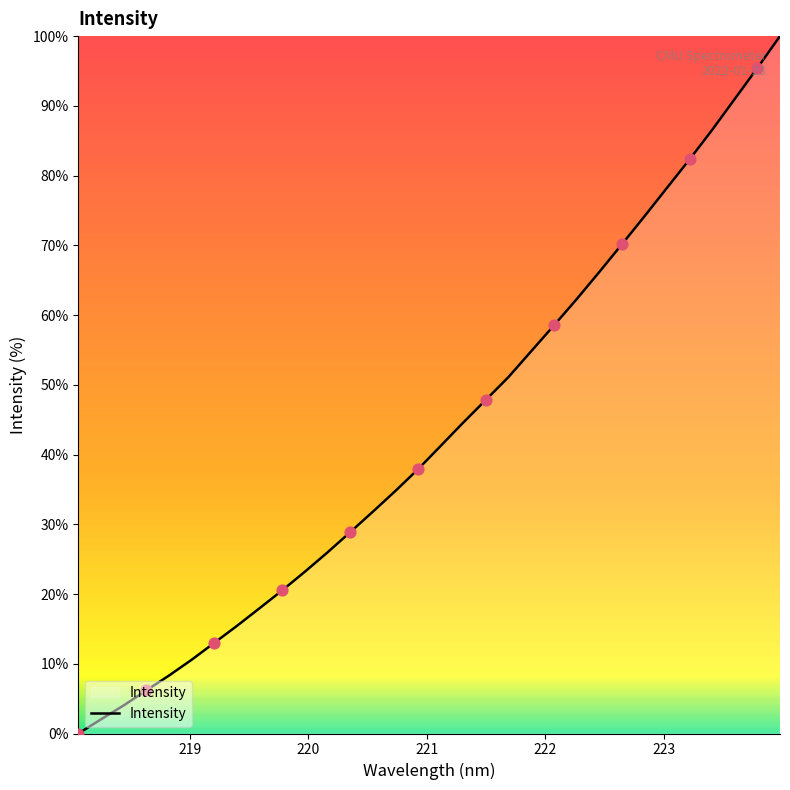

What is the greatest value displayed?

100.0